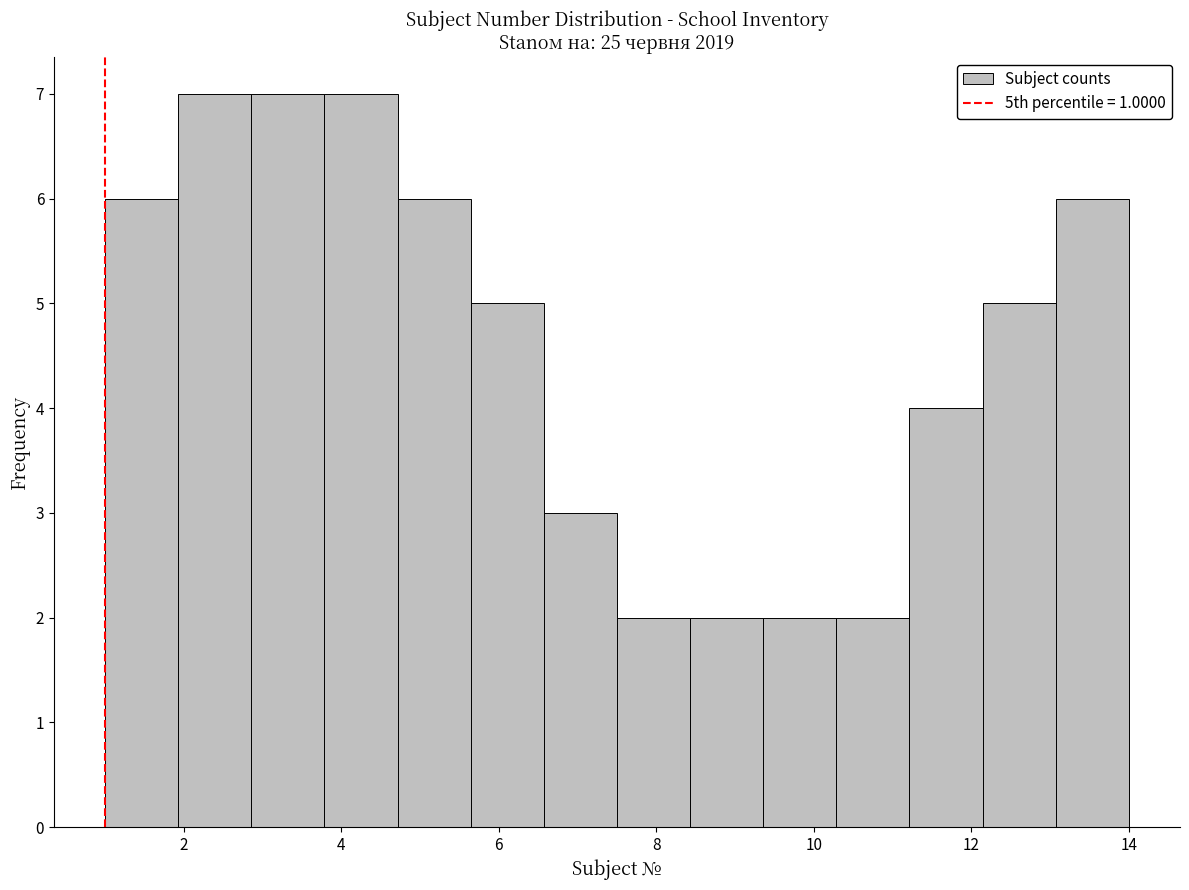

What is the height of the bar covering 4.8 to 5.6 on the x-axis? Neither the bar edges nor the heights are printed on the chart, so give them approximately, as read against the axes.

6